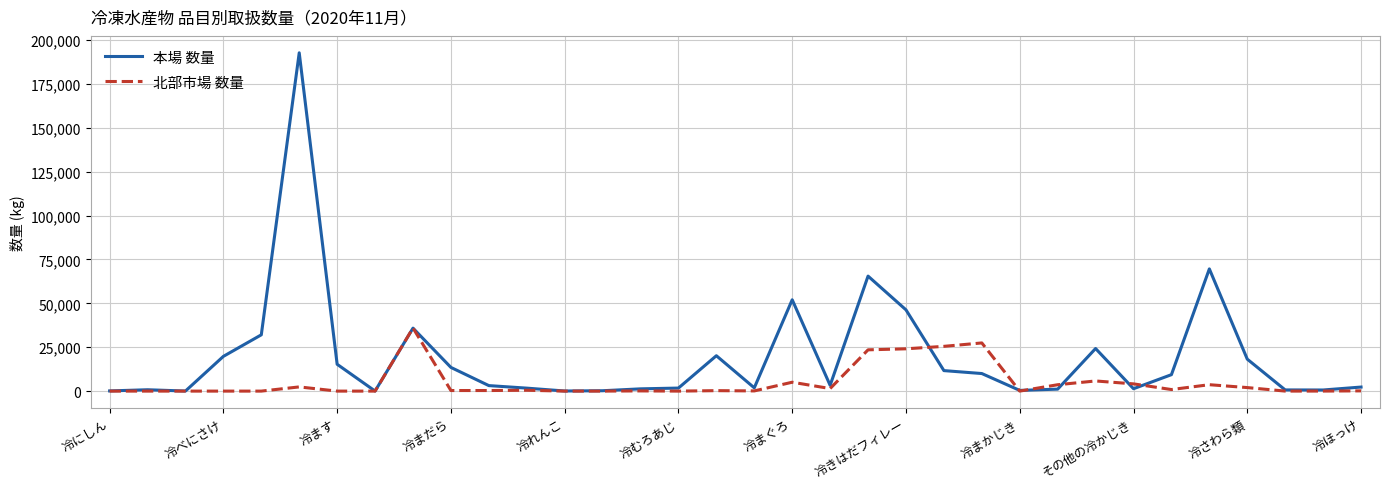

Rank the series by their maximum value, from lowest to highest.

北部市場 数量, 本場 数量